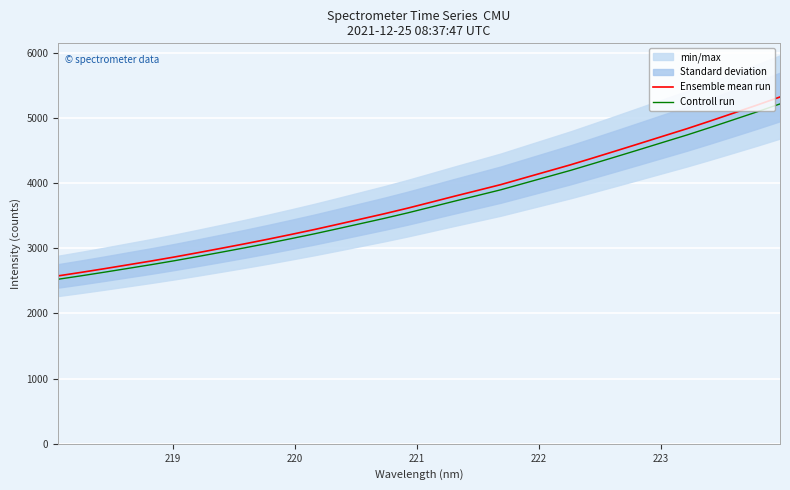

Reading left to right, list all the values displayed in this chart.

Ensemble mean run: 2575.1	2629.6	2686.3	2745.1	2803.7	2865.6	2931.1	2998.2	3066.5	3137.2	3210.9	3286.3	3366.1	3447.0	3528.0	3613.6	3704.3	3795.8	3884.9	3974.7	4076.5	4177.6	4279.0	4387.6	4497.7	4608.7	4720.9	4832.3	4950.2	5071.0	5192.8	5318.5
Controll run: 2523.6	2577.0	2632.6	2690.2	2747.6	2808.2	2872.5	2938.2	3005.2	3074.4	3146.6	3220.5	3298.8	3378.0	3457.5	3541.4	3630.2	3719.9	3807.2	3895.2	3995.0	4094.1	4193.4	4299.9	4407.7	4516.6	4626.4	4735.7	4851.2	4969.6	5088.9	5212.1